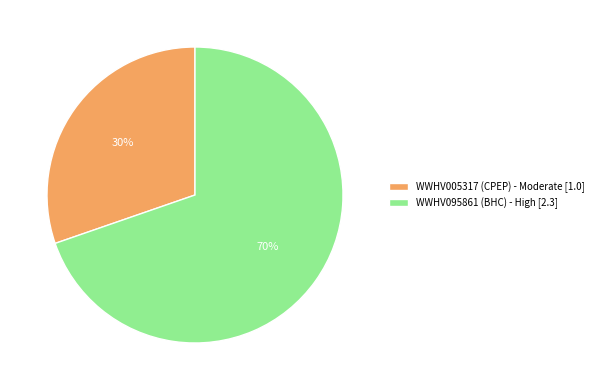

Which category has the biggest portion of the pie?

WWHV095861 (BHC) - High